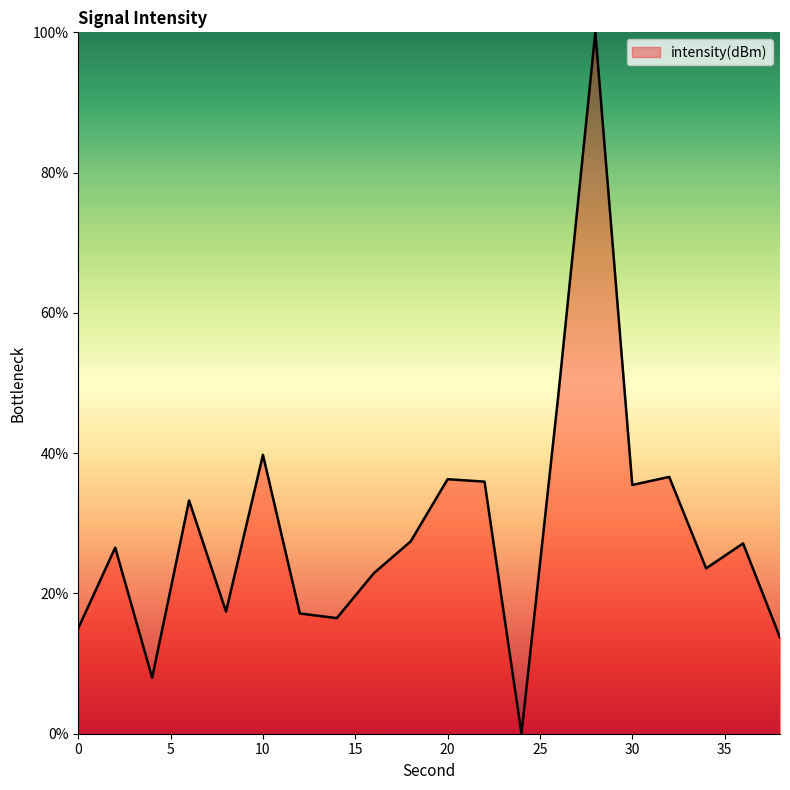

What is the greatest value displayed?

100.0